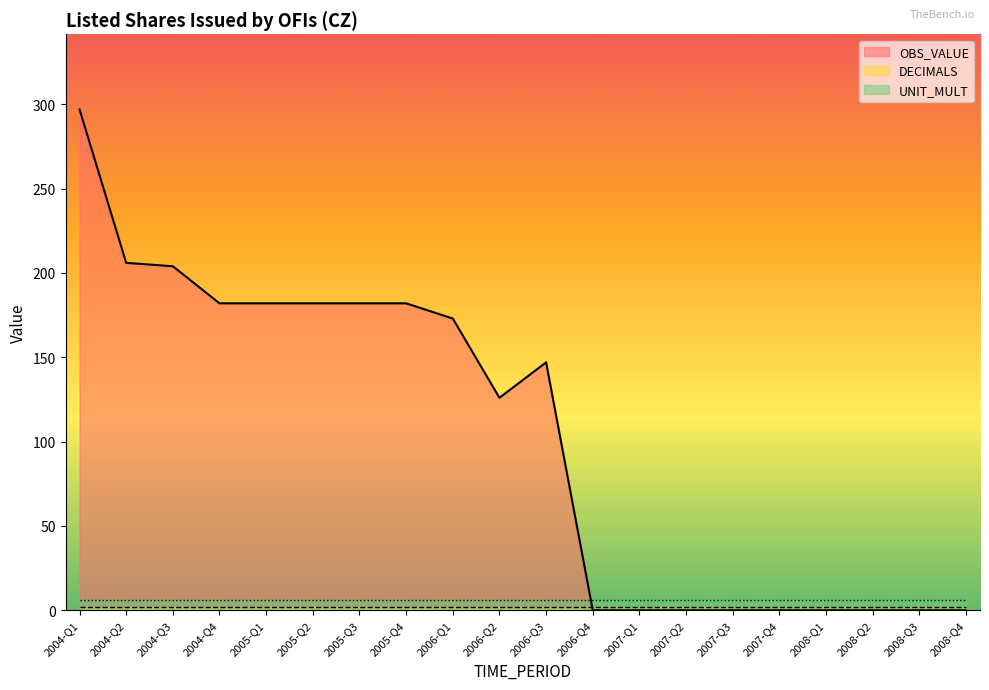

What is the sum of the DECIMALS values at 2005-Q3 and 2008-Q3?

4